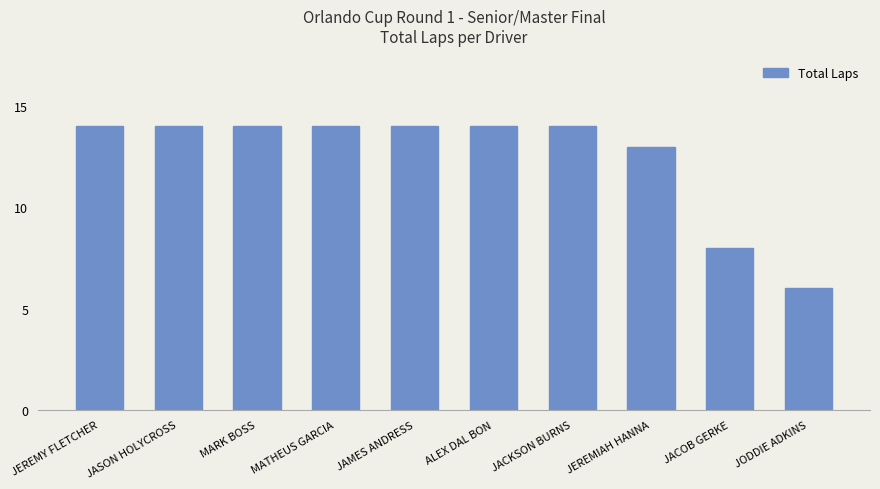

What position from the right is MATHEUS GARCIA?

7